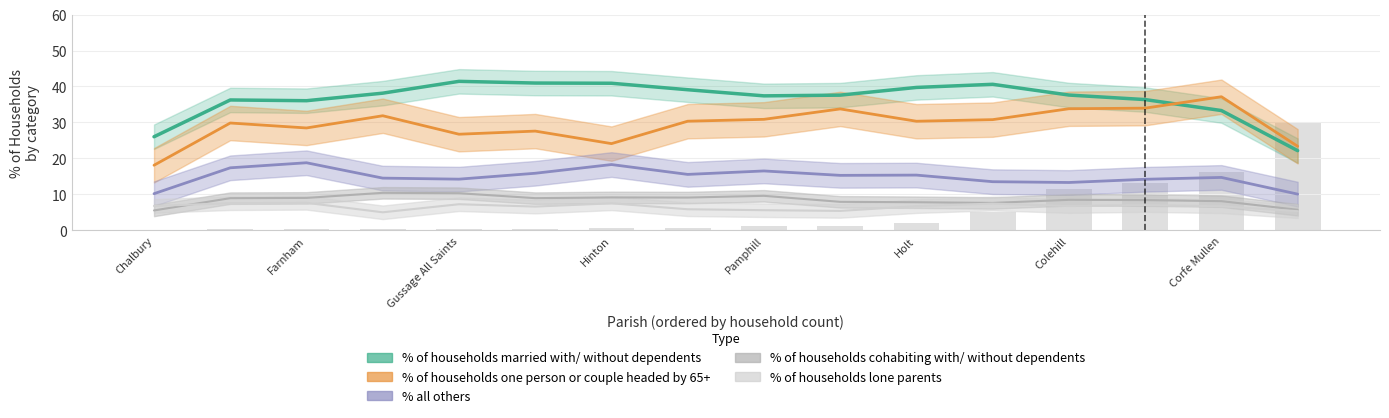

At Farnham, list the series in order from smallest to largest.

% of households lone parents, % of households cohabiting with/ without dependents, % all others, % of households one person or couple headed by 65+, % of households married with/ without dependents